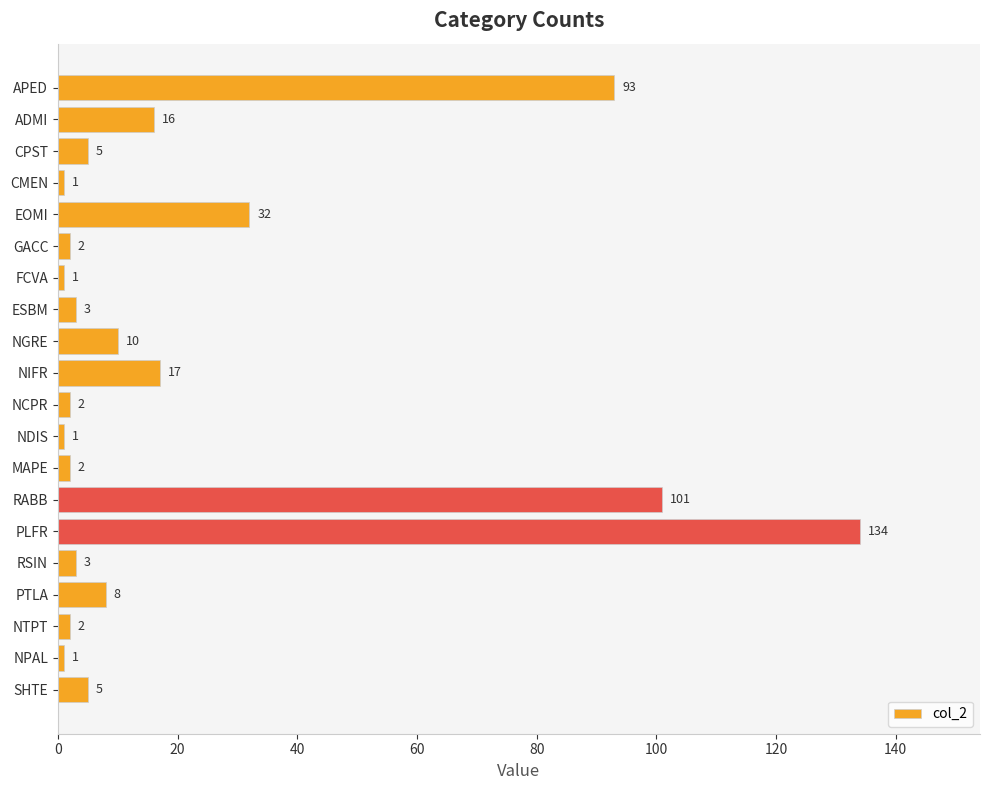

How many distinct data groups are displayed?

1